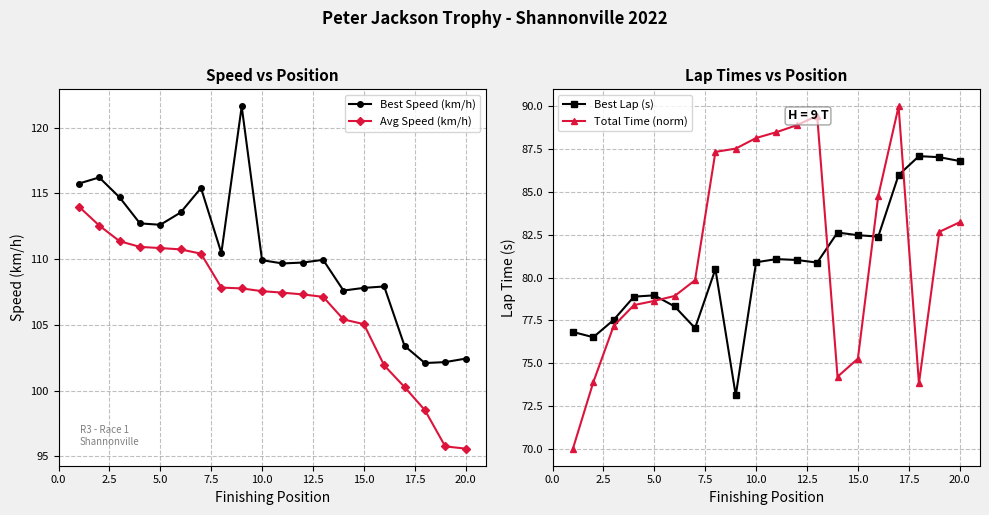

What is the minimum value for Best Speed (km/h)?

102.1